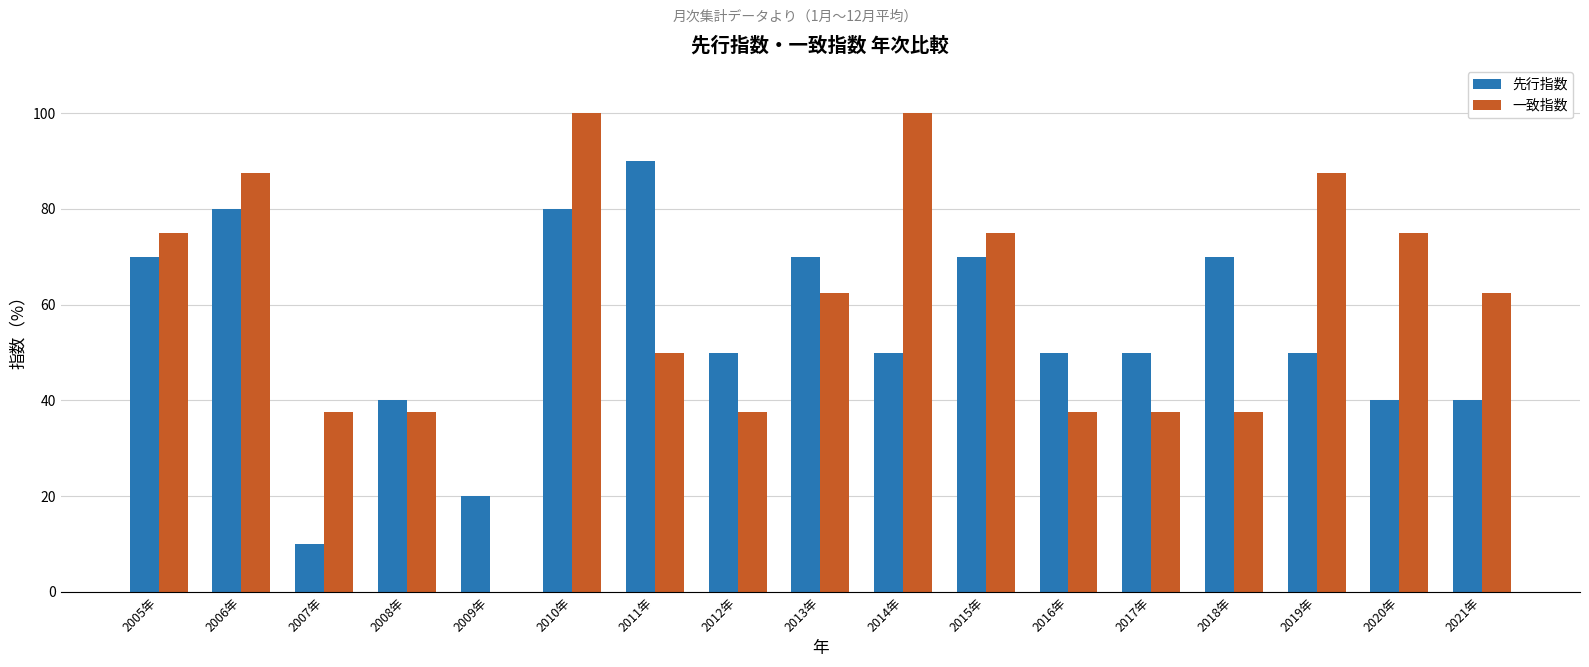

What is the maximum value shown in the chart?

100.0